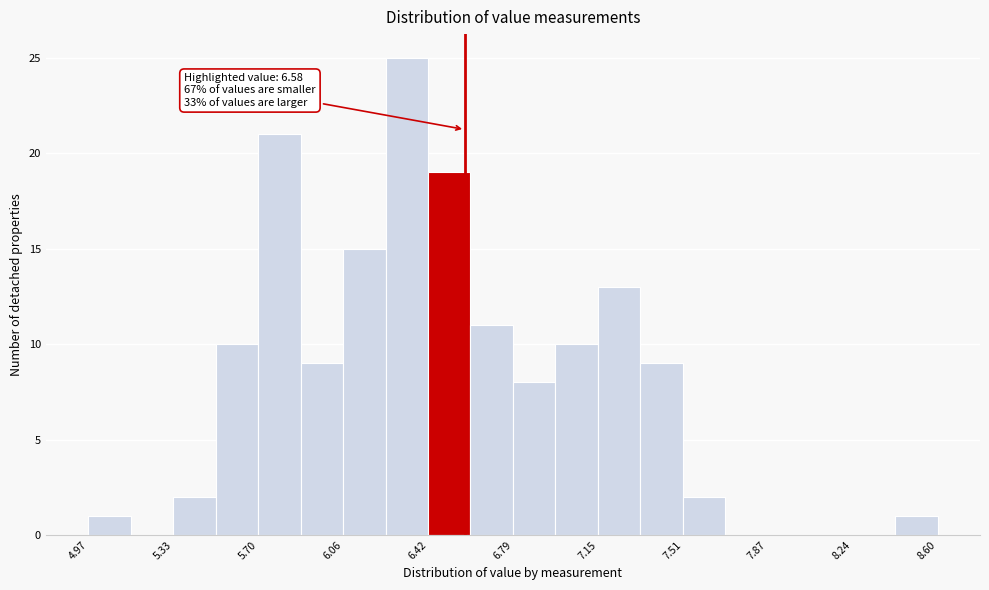

Read against the x-axis, roughly where is the centre of the tallest bar?

6.35